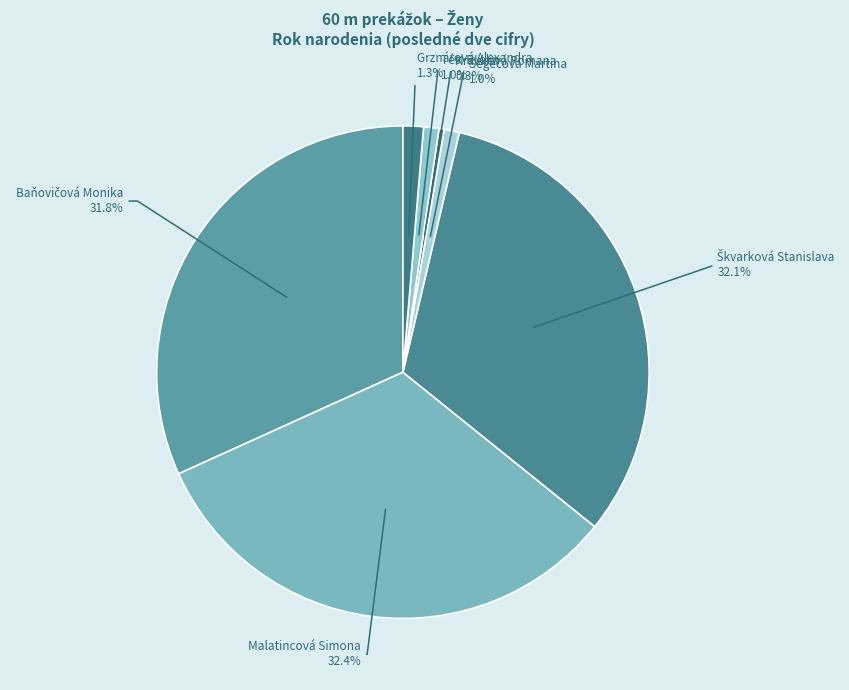

Is Tési Evelin the majority of the pie?

No